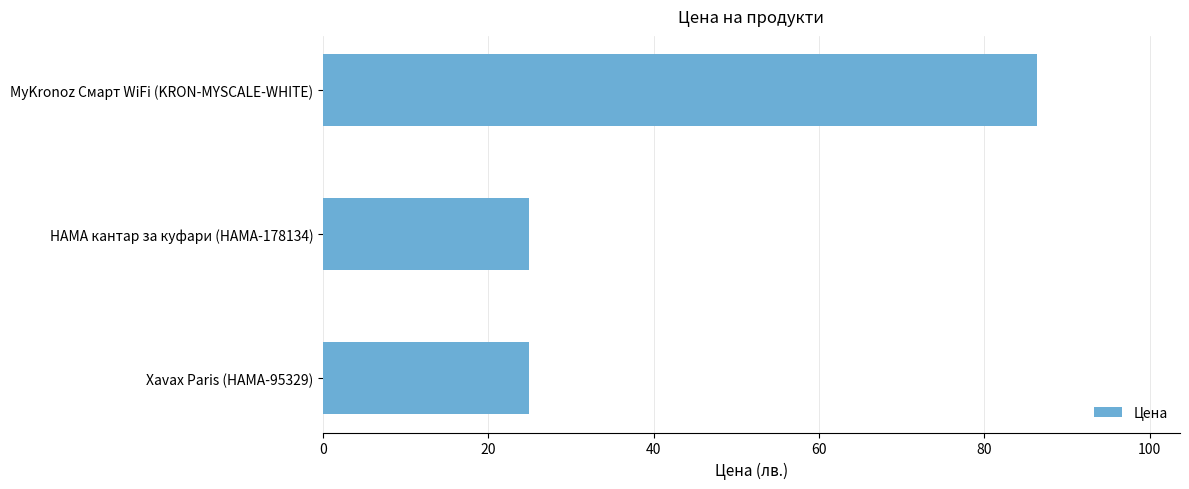

How many bars are there in total?

3